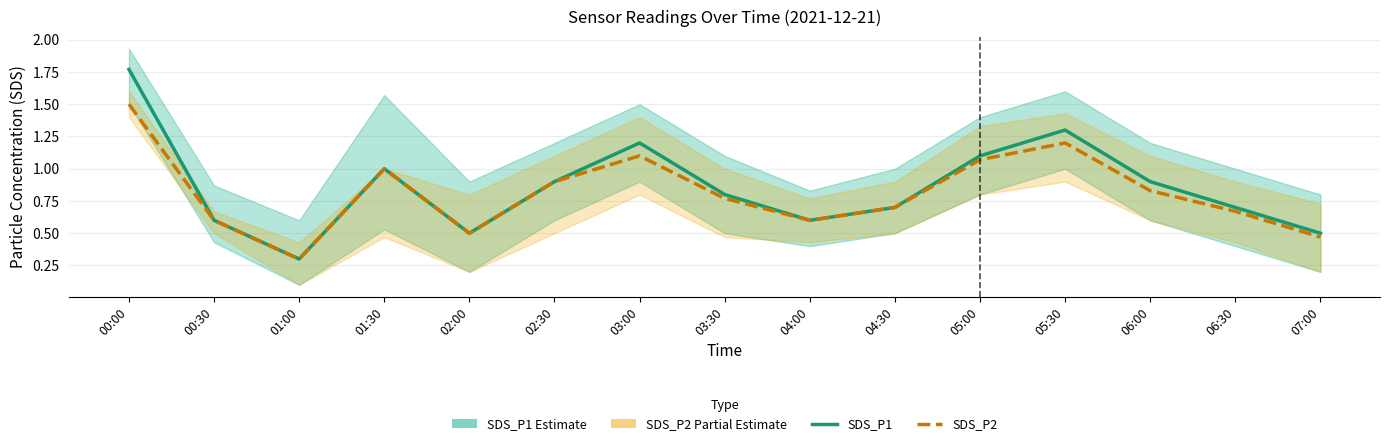

At how many categories does at least one series exceed 1?

4